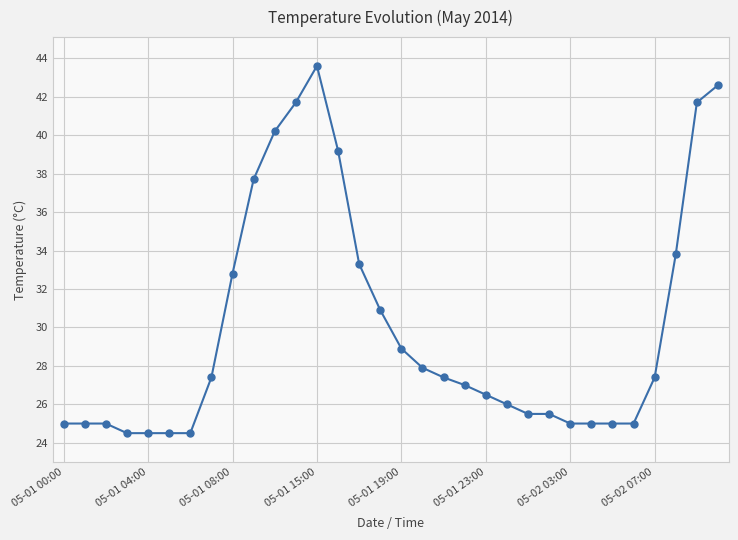

What is the minimum value shown in the chart?

24.5